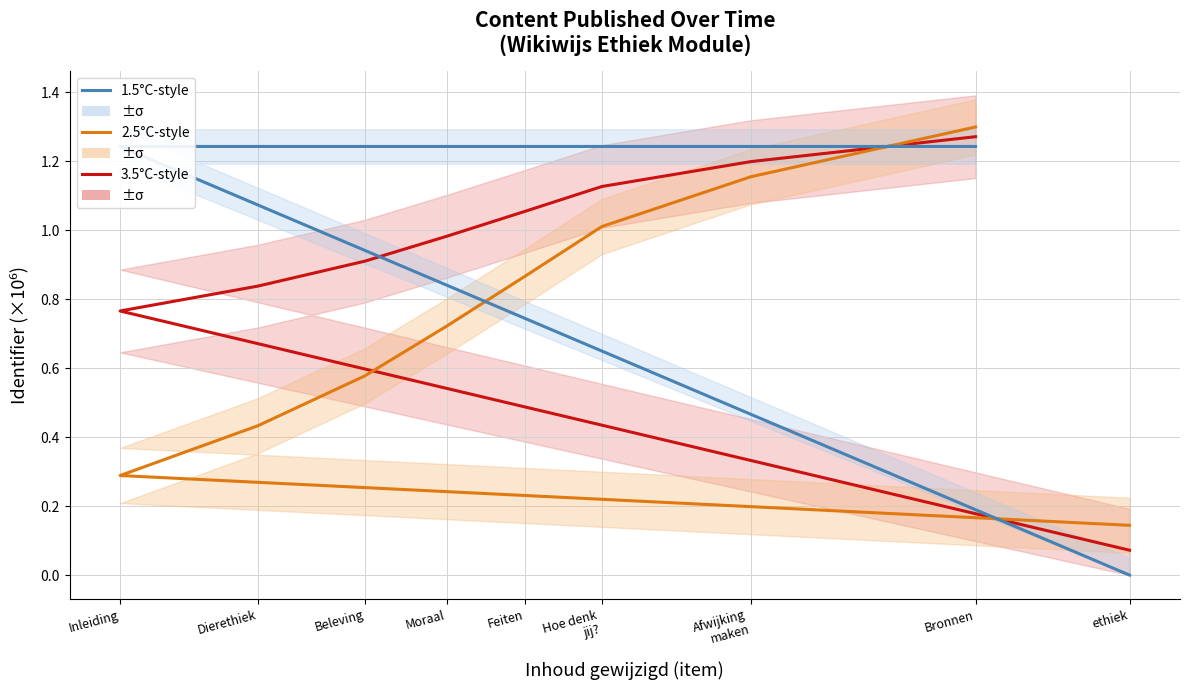

Rank the series by their maximum value, from highest to lowest.

2.5°C-style, 3.5°C-style, 1.5°C-style